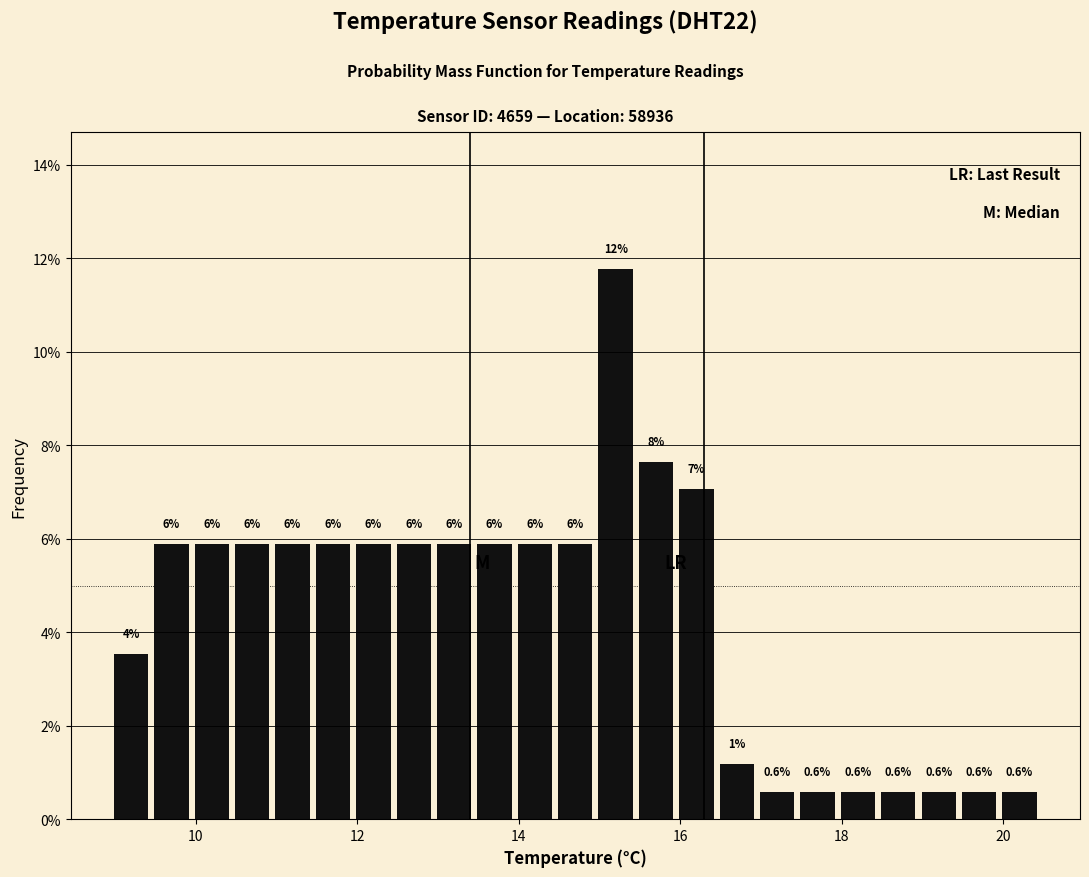

Read against the x-axis, roughly where is the centre of the tallest bar?

15.2